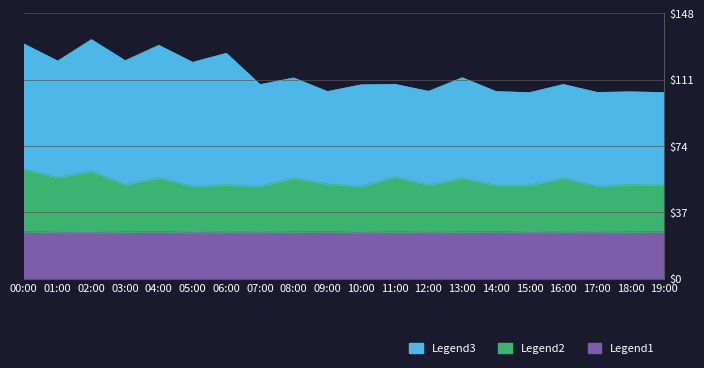

Does the chart display data point markers on the line(s)?

No